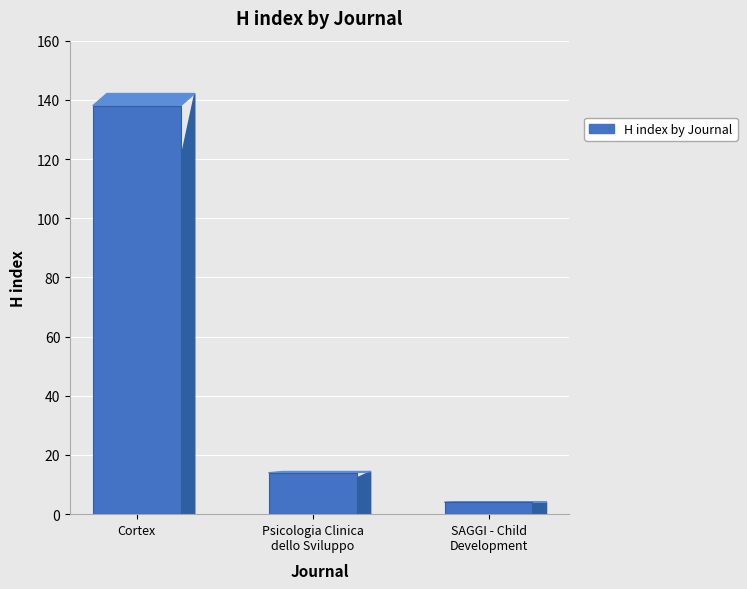

How many data points does each series have?

3